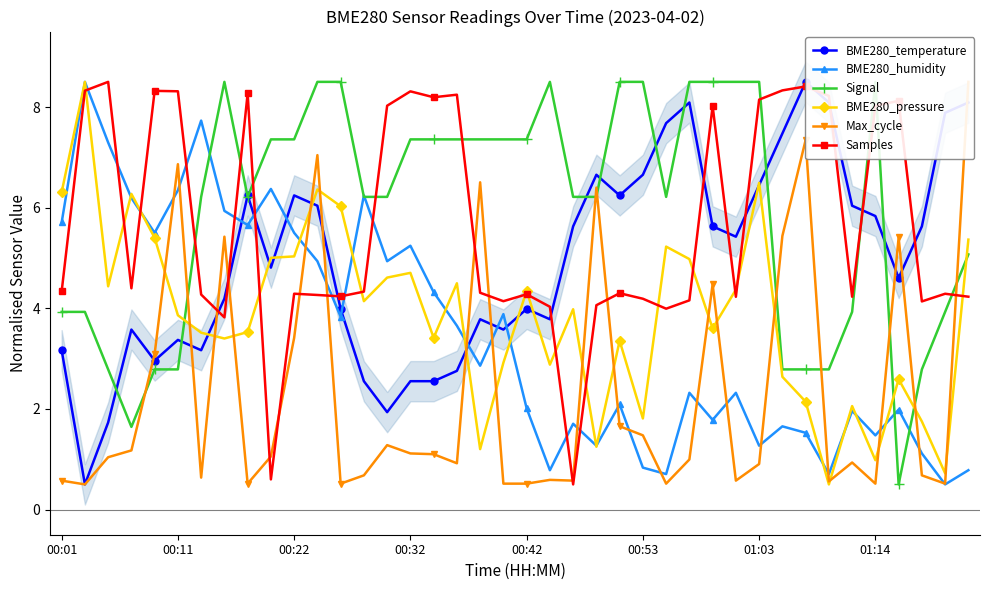

What is the minimum value for BME280_pressure?

0.5